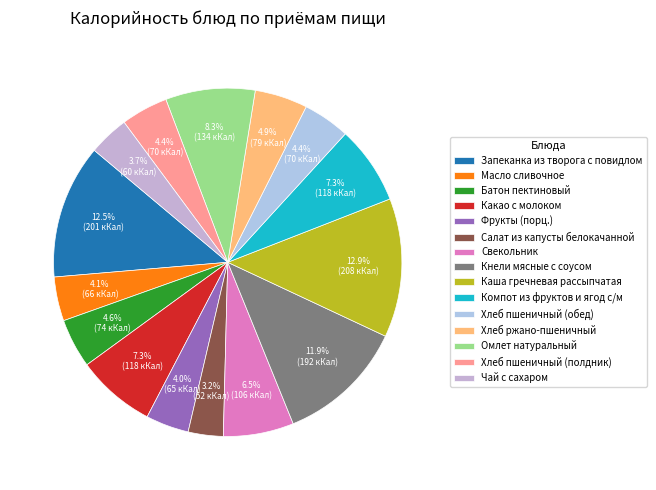

What percentage is the Масло сливочное slice, to the nearest percent?

4%